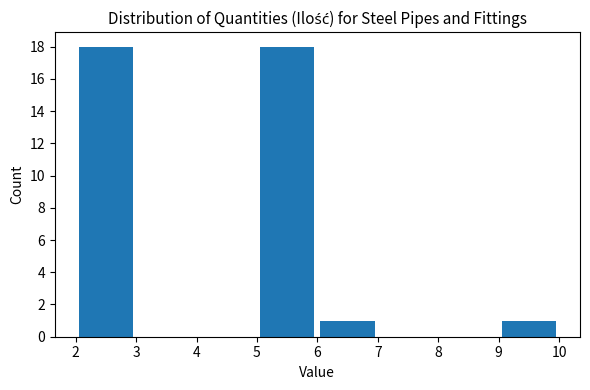

Reading left to right, transcribe this chart: for each bar, give the range it covers on the x-axis and its height. The values are not printed on the chart, so give them approximately, as read against the axis.

2 to 3: 18
3 to 4: 0
4 to 5: 0
5 to 6: 18
6 to 7: 1
7 to 8: 0
8 to 9: 0
9 to 10: 1